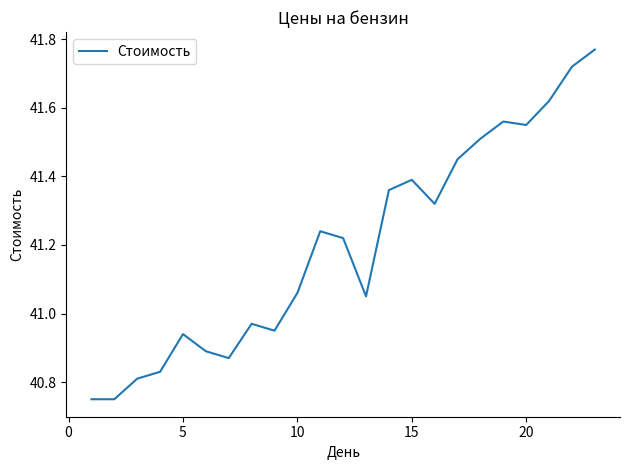

How many lines are shown in the chart?

1